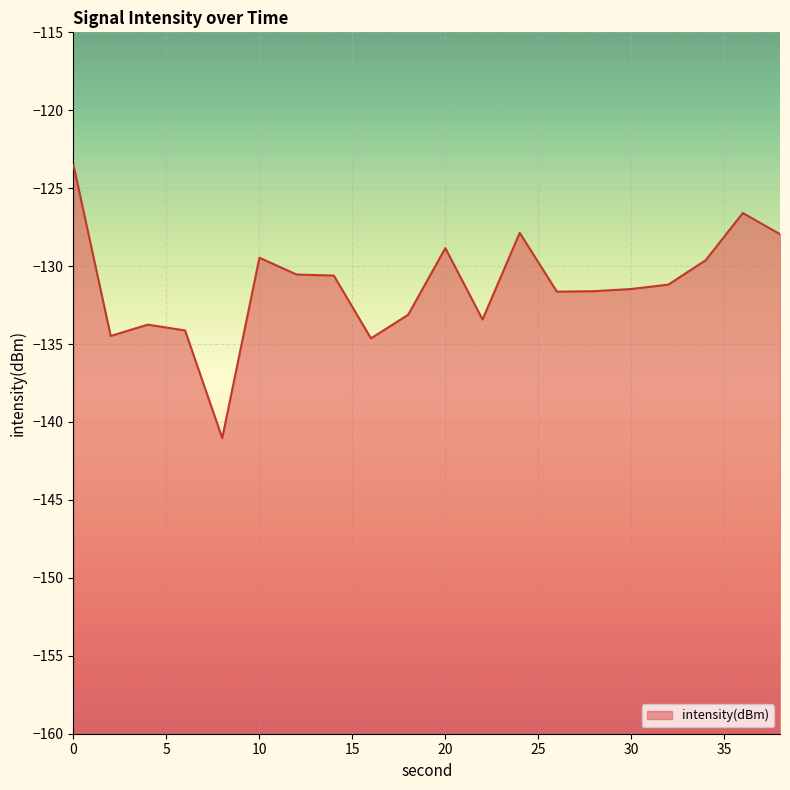

List the labels in order of value, largest first.

0, 36, 24, 38, 20, 10, 34, 12, 14, 32, 30, 28, 26, 18, 22, 4, 6, 2, 16, 8